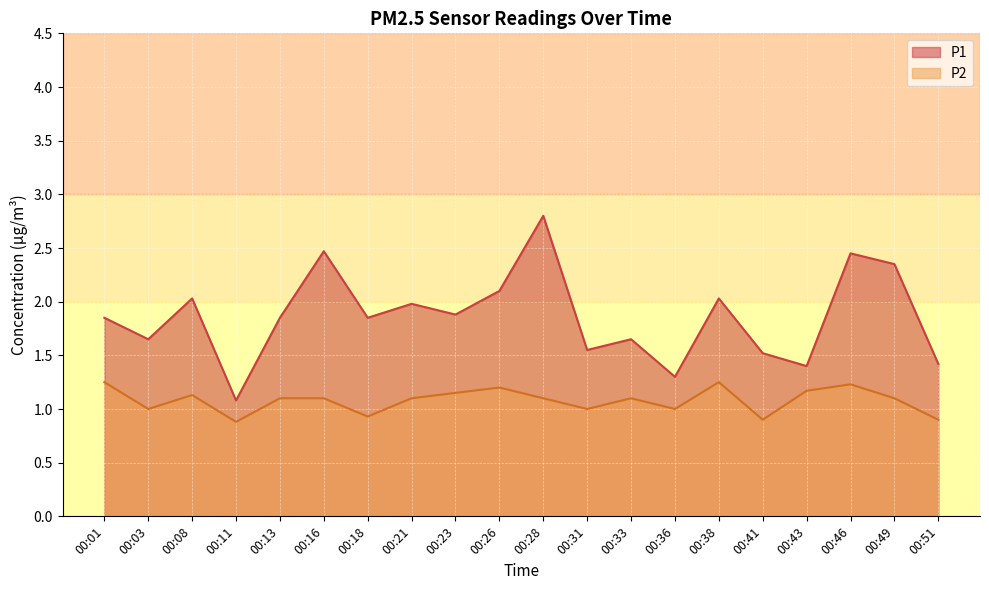

List the labels in order of P1 value, largest first.

00:28, 00:16, 00:46, 00:49, 00:26, 00:08, 00:38, 00:21, 00:23, 00:01, 00:13, 00:18, 00:03, 00:33, 00:31, 00:41, 00:51, 00:43, 00:36, 00:11